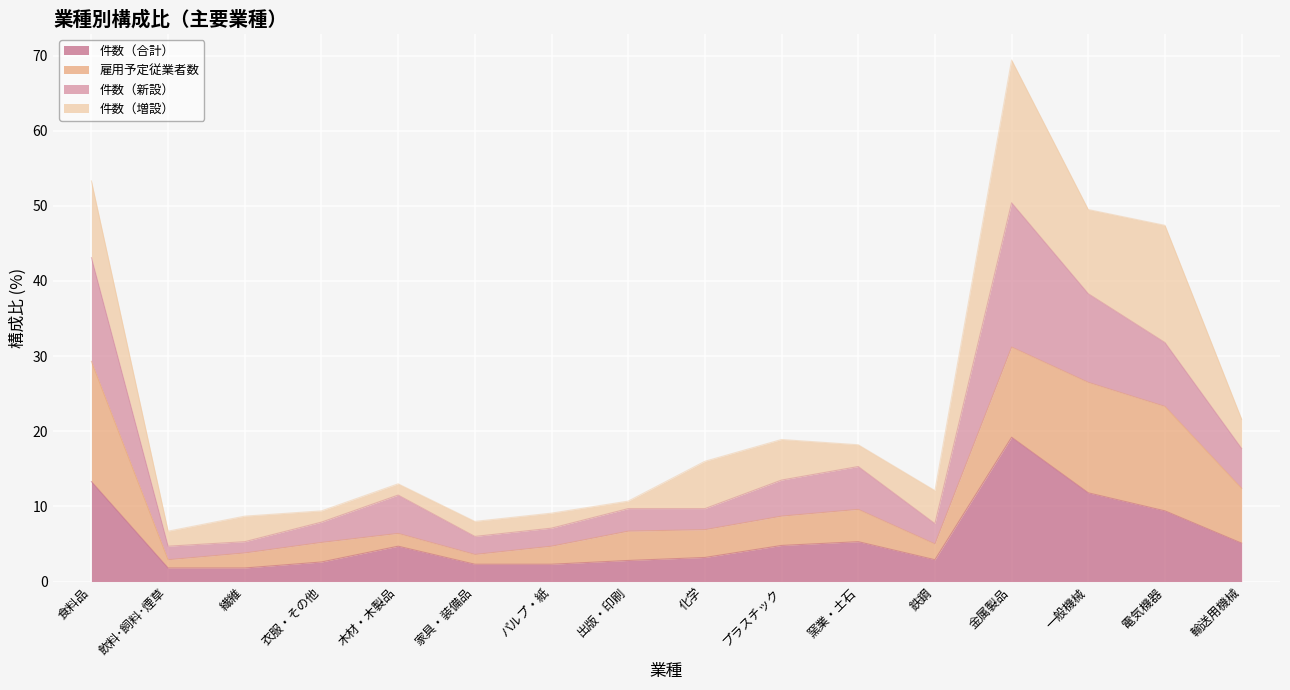

At which category does the chart reach its peak across all series?

金属製品